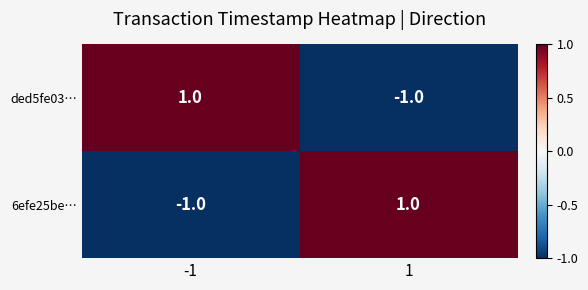

Rank the categories by 6efe25be… value from highest to lowest.

1, -1